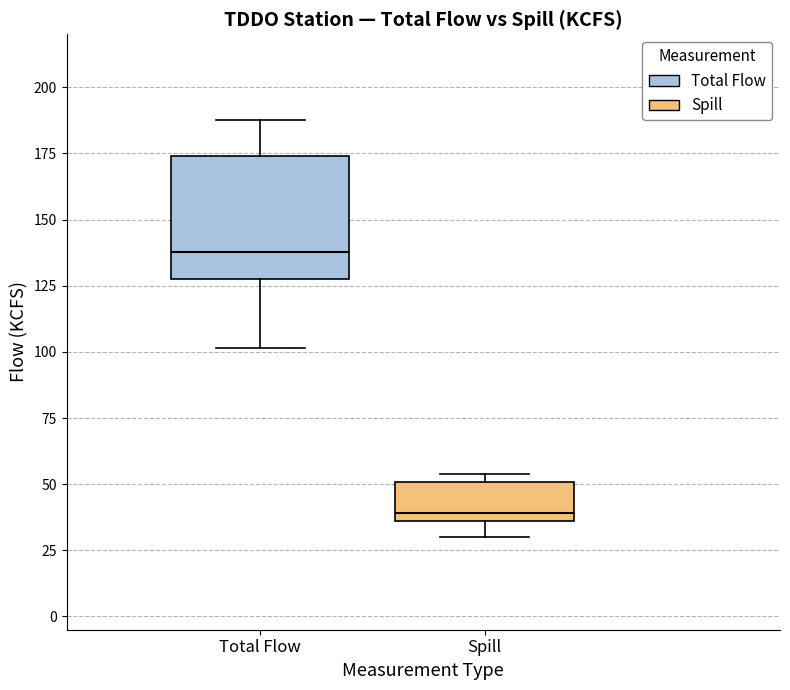

Where does the median line of the box for Spill sit on the y-axis? The values are not printed on the chart, so give them approximately, as read against the axis.

40